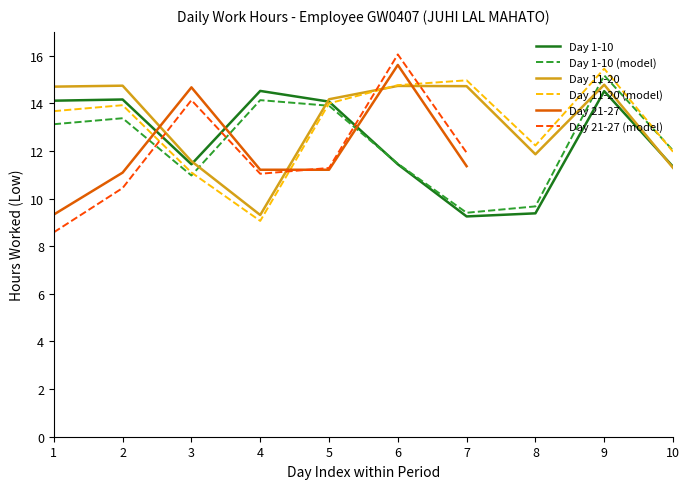

The value of Day 11-20 at 1 is 21.8. True or false?

False